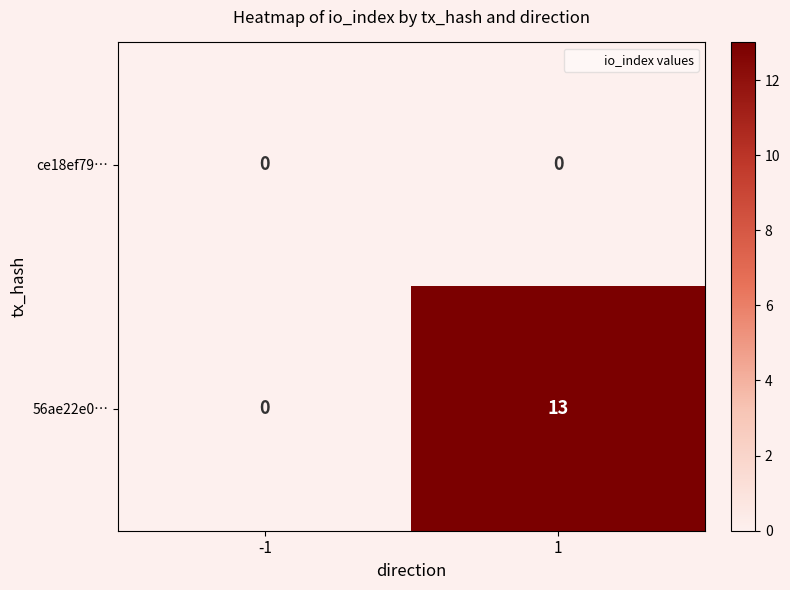

List the series in order of their overall mean, lowest first.

ce18ef79…, 56ae22e0…